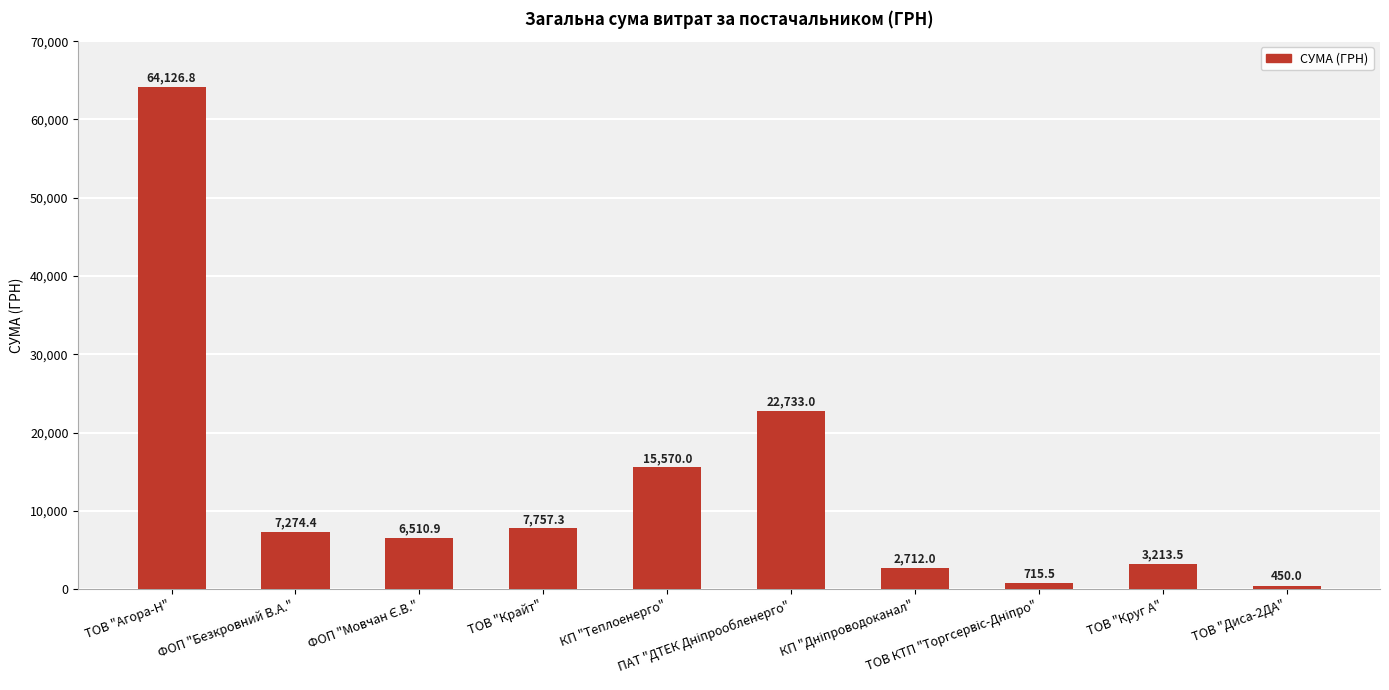

Reading left to right, what are all the values shown in this chart?

64126.8	7274.4	6510.9	7757.3	15570.0	22733.0	2712.0	715.5	3213.5	450.0